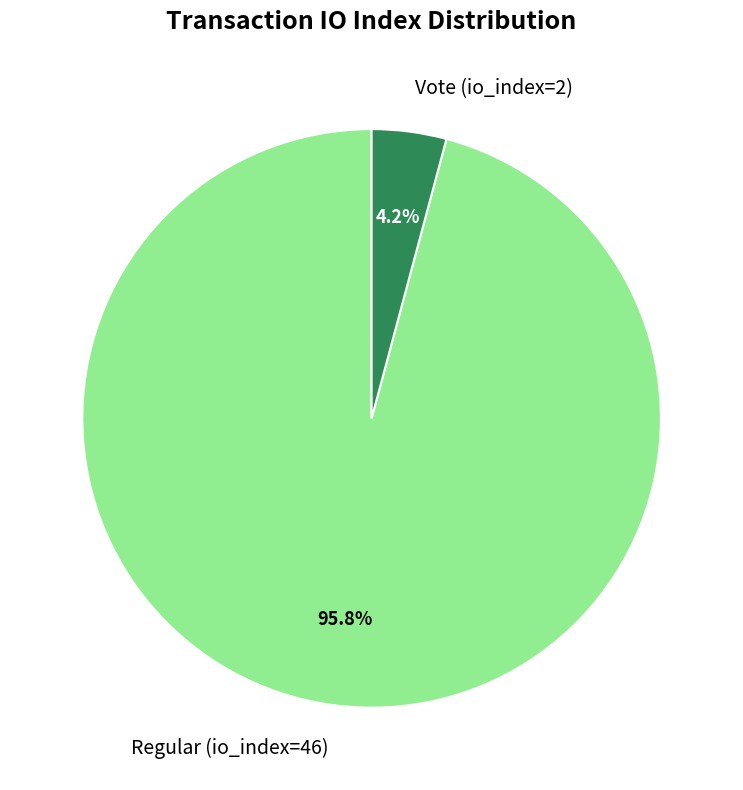

What is the largest slice in the pie chart?

Regular (io_index=46)